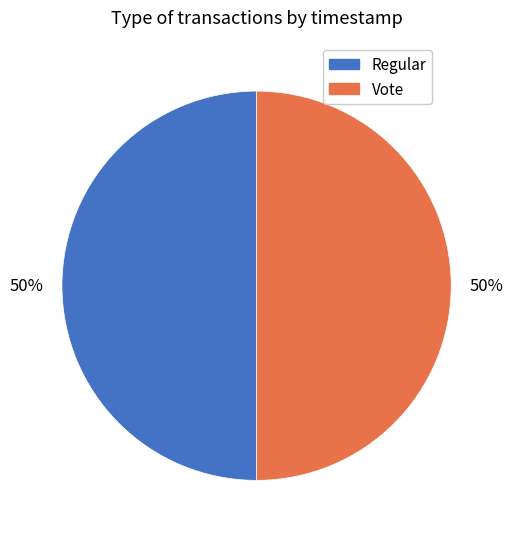

Combined, do Vote and Regular account for over 50%?

Yes